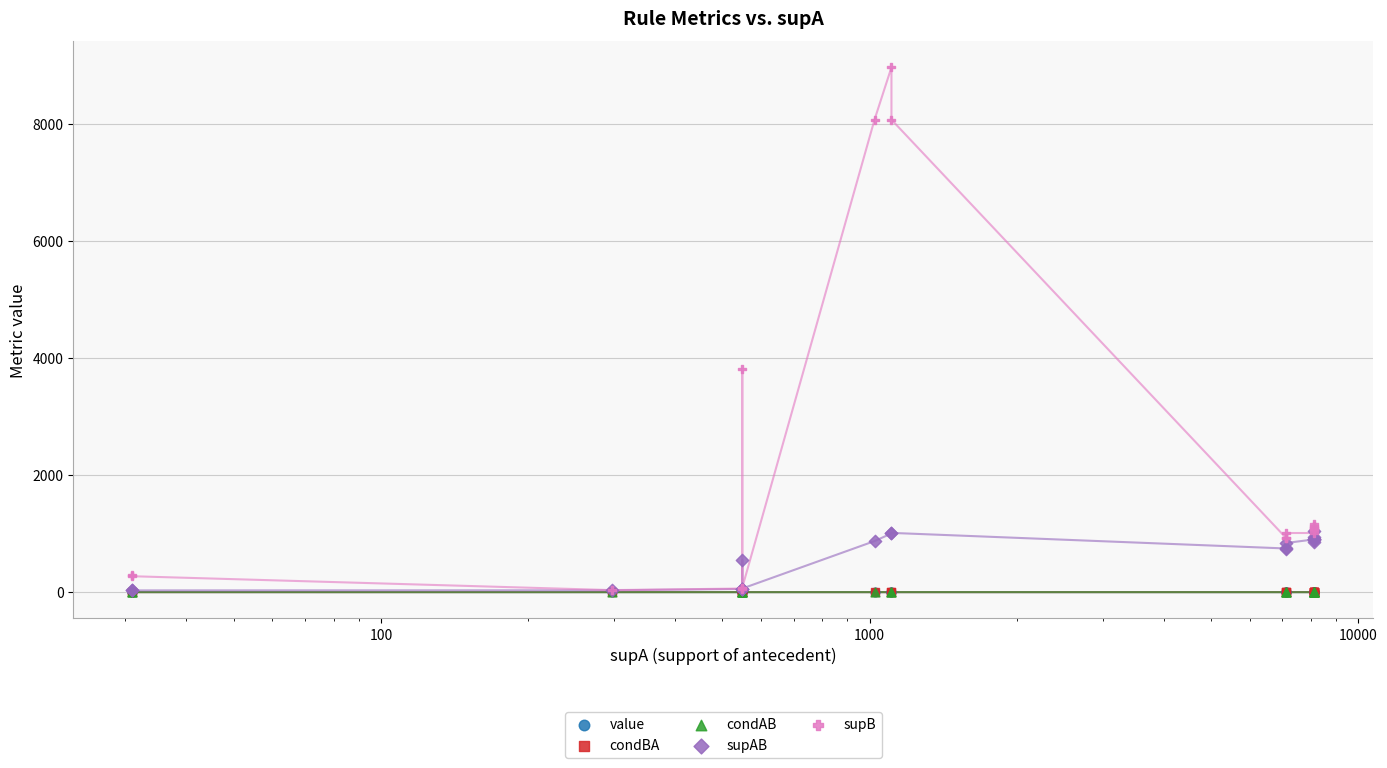

Which series reaches the maximum Y coordinate?

supB